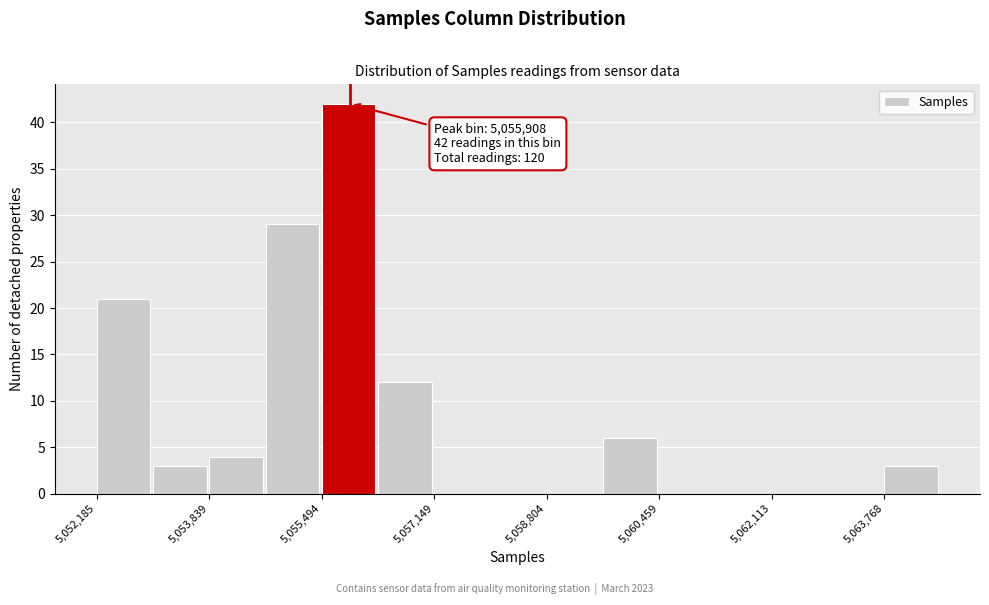

Over which range of the x-axis is the bar tallest?

5055400 to 5056400